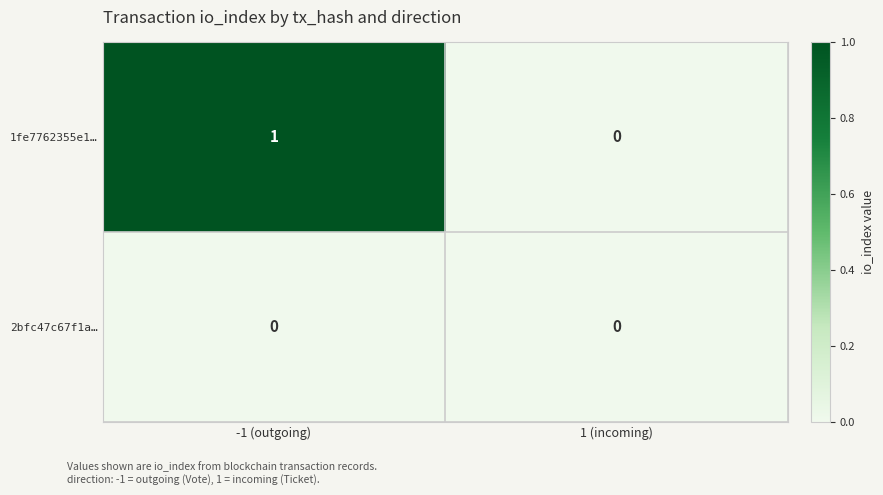

Reading left to right, list all the values displayed in this chart.

1fe7762355e1…: 1	0
2bfc47c67f1a…: 0	0